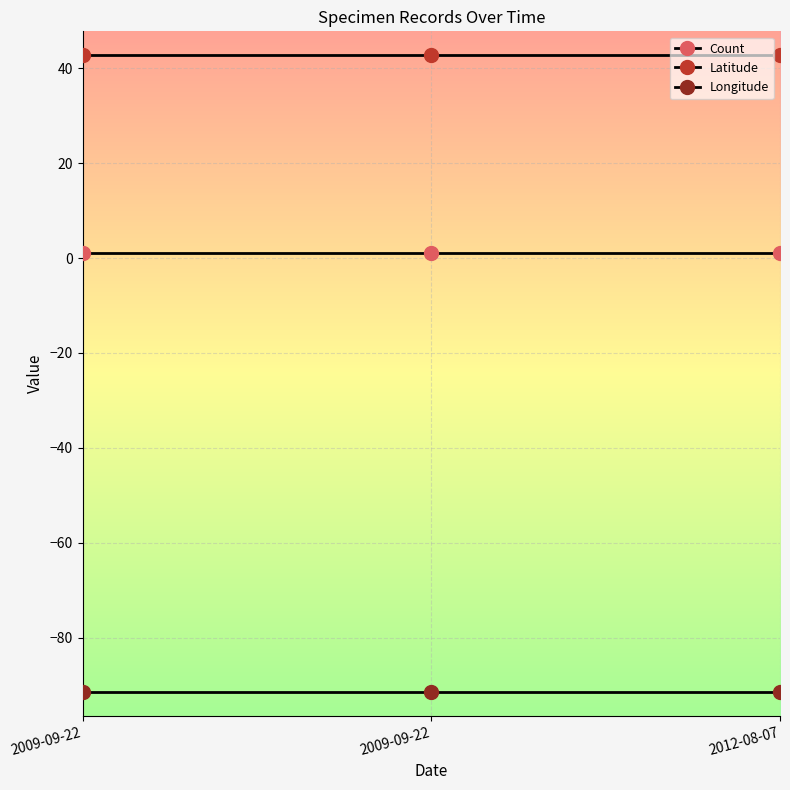

Count the number of categories in the chart.

3